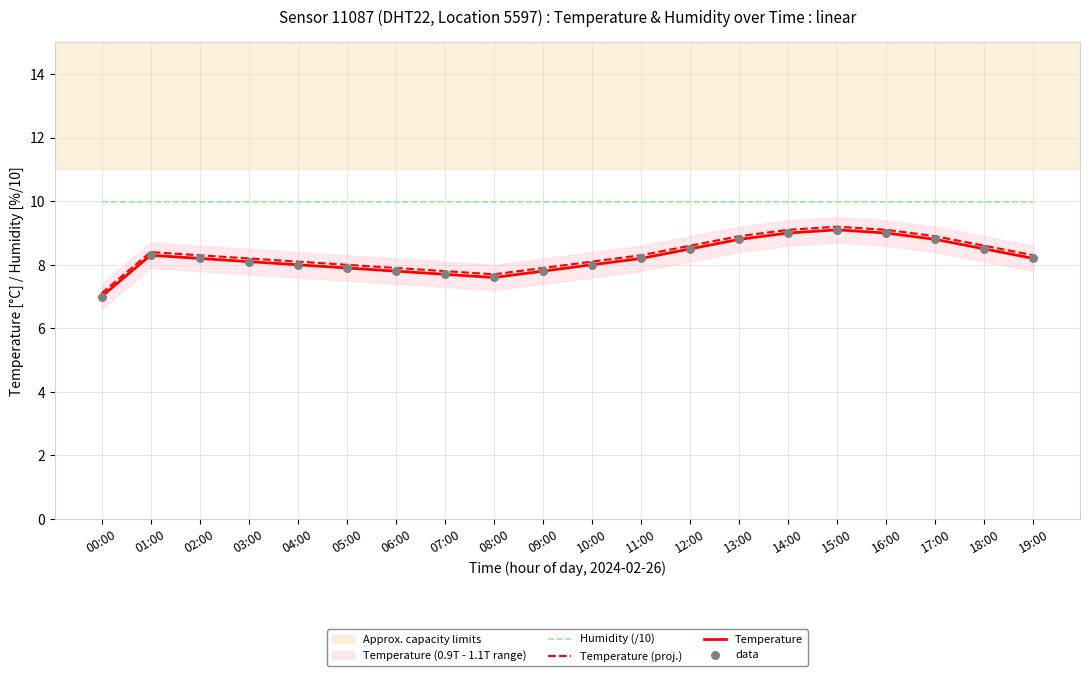

Which series has the largest Y range (max minus min)?

Temperature (proj.)